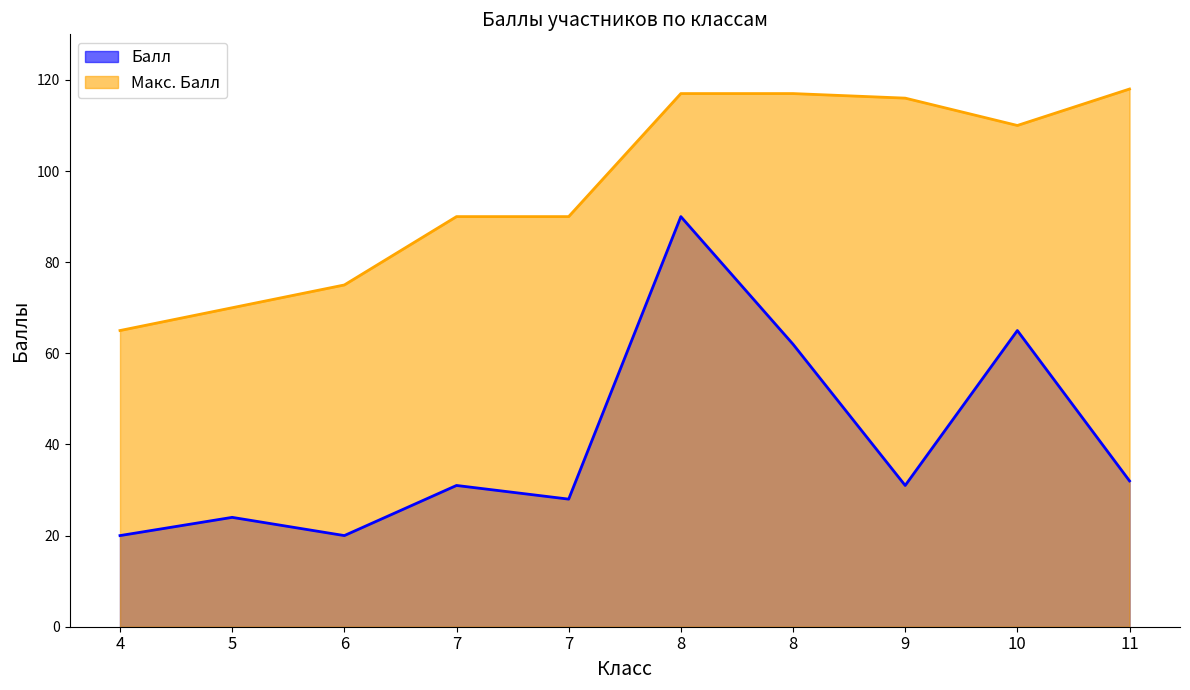

Rank the series by their average value, from highest to lowest.

Макс. Балл, Балл